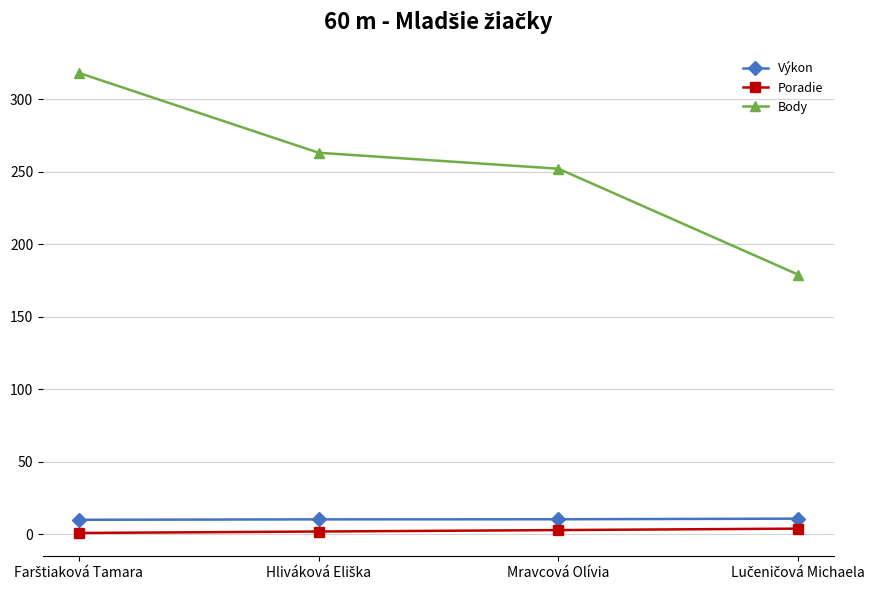

How many data points does each series have?

4